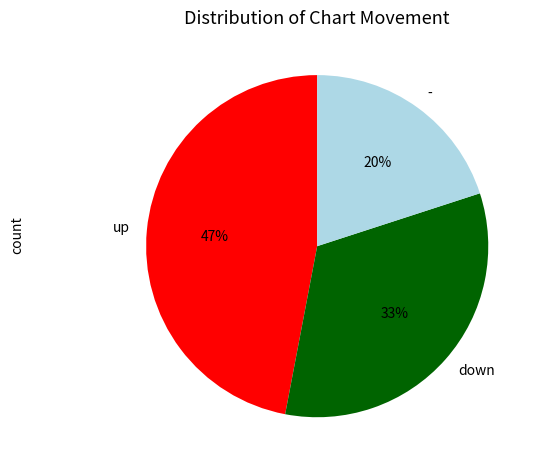

How many slices are in this pie chart?

3